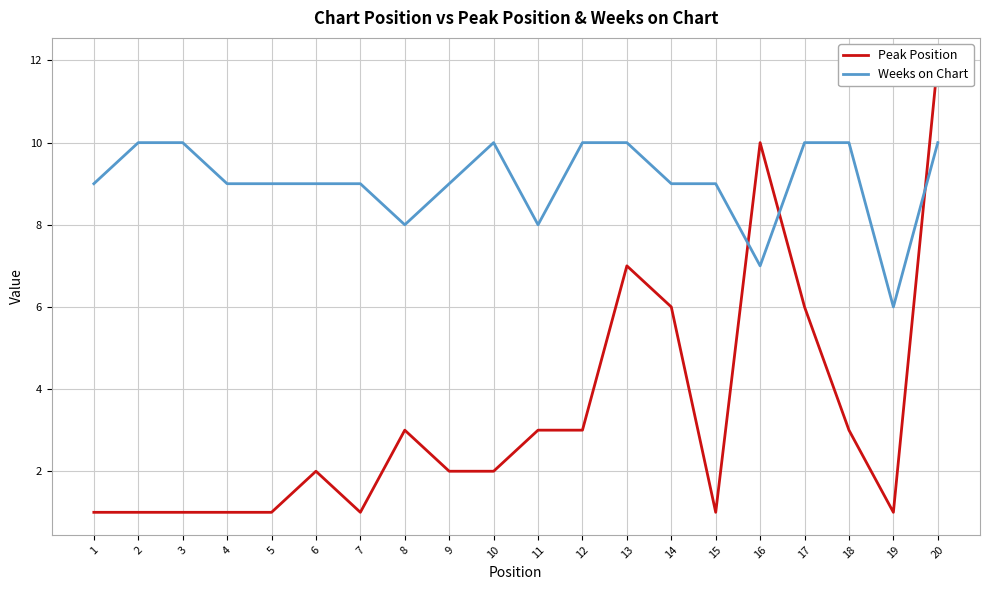

What is the value of the Peak Position point at the 16th from the left?

10